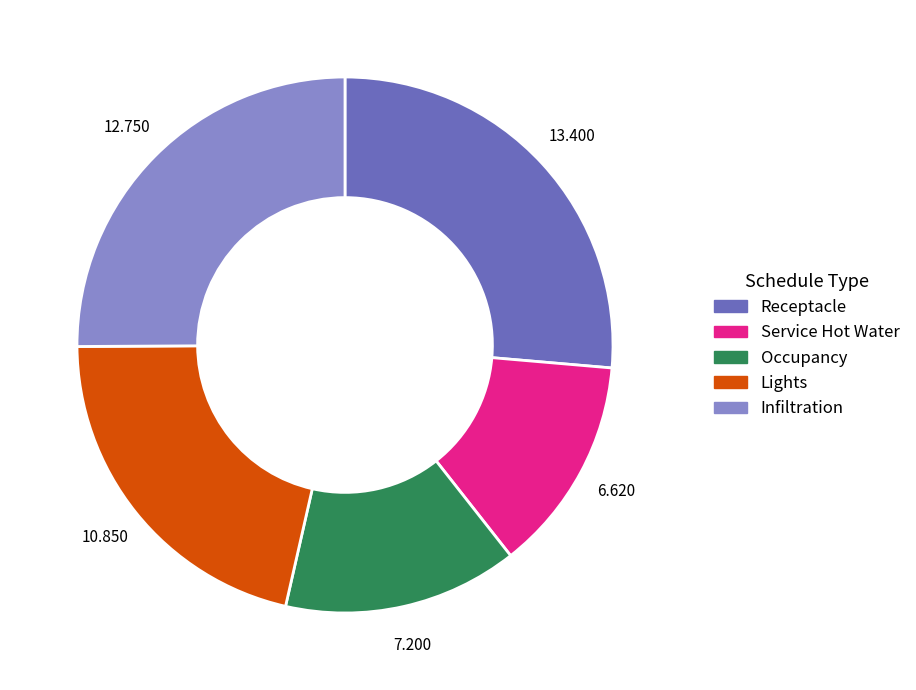

Is there a majority slice in this chart?

No